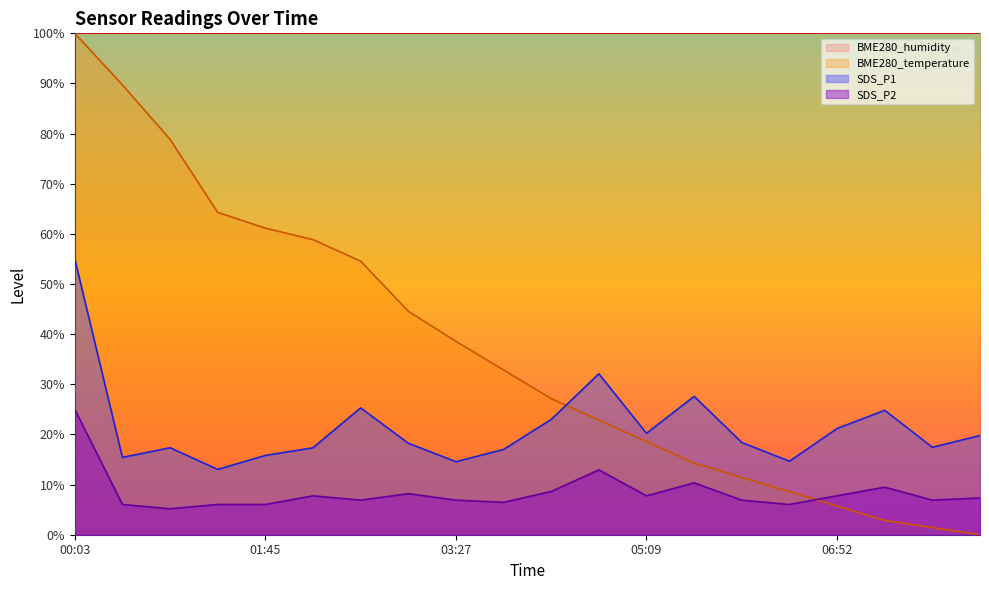

Which series has the widest spread of values?

BME280_temperature